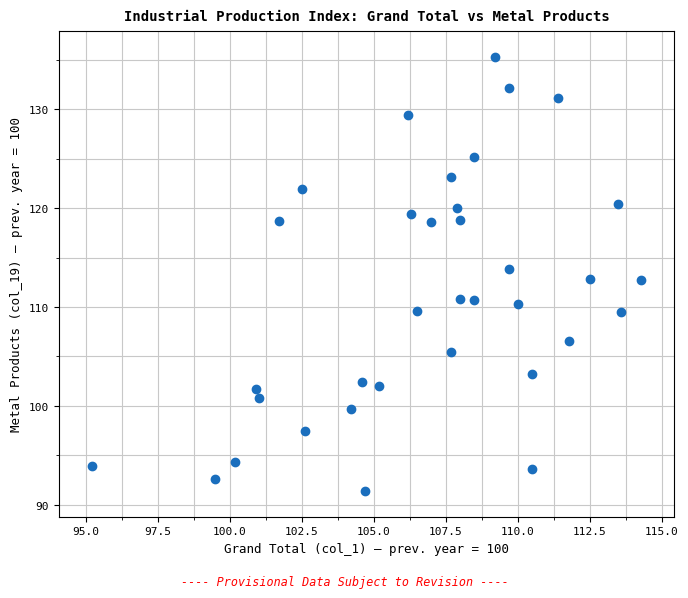

What is the range of Y values (max minus min)?

43.9